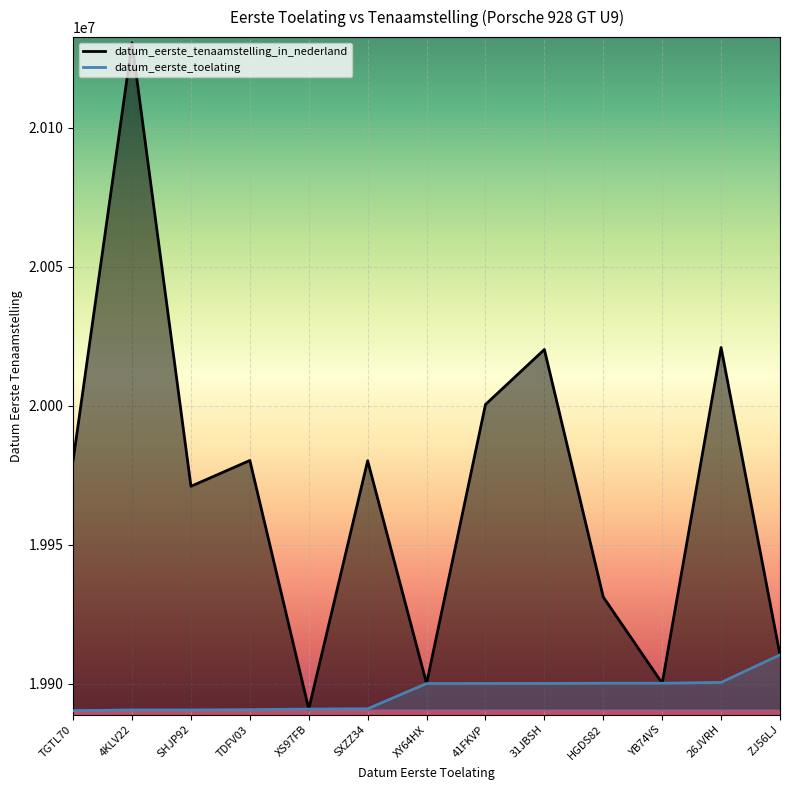

How many lines are shown in the chart?

2